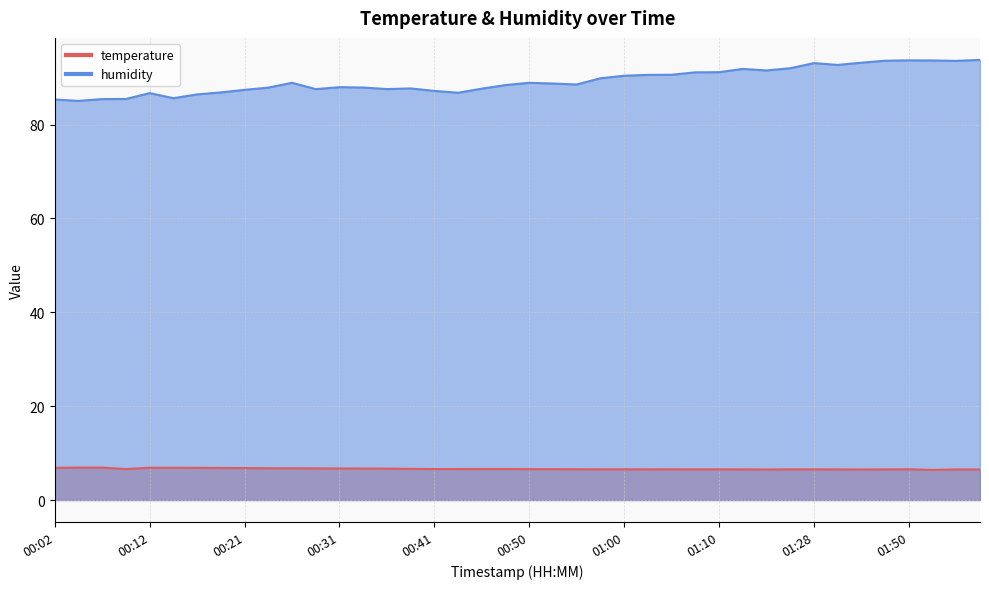

Rank the categories by humidity value from highest to lowest.

01:58, 01:50, 01:52, 01:42, 01:55, 01:33, 01:28, 01:31, 01:20, 01:15, 01:18, 01:10, 01:07, 01:05, 01:03, 01:00, 00:58, 00:26, 00:50, 00:53, 00:55, 00:48, 00:31, 00:33, 00:24, 00:38, 00:45, 00:36, 00:28, 00:21, 00:41, 00:19, 00:43, 00:12, 00:16, 00:14, 00:09, 00:07, 00:02, 00:04